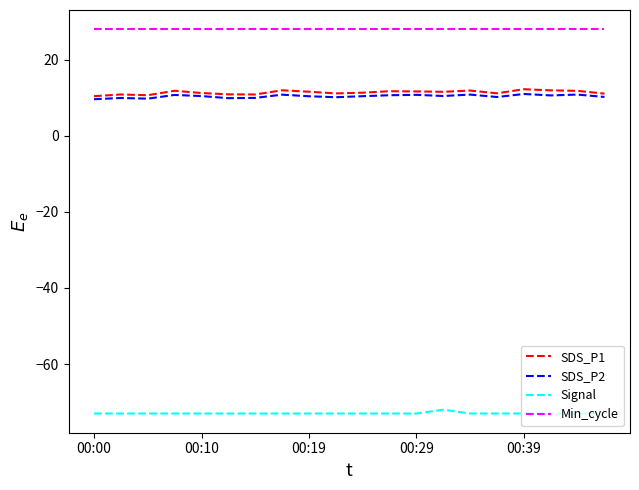

True or false: SDS_P2 and Min_cycle cross at least once.

False